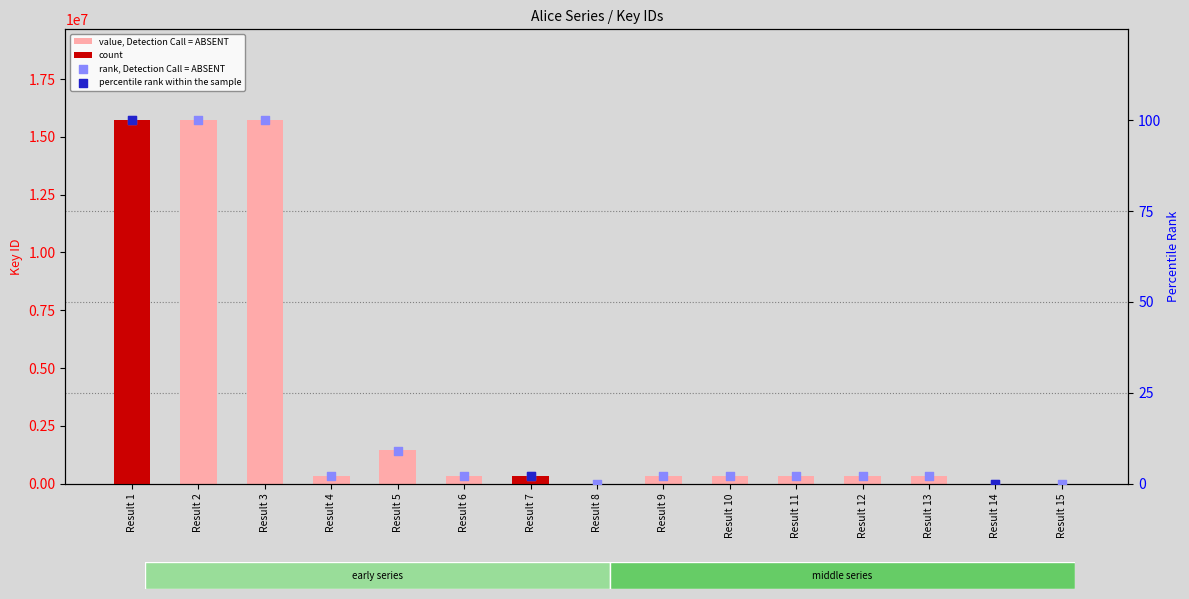

At which category is the sum across all series the highest?

Result 3